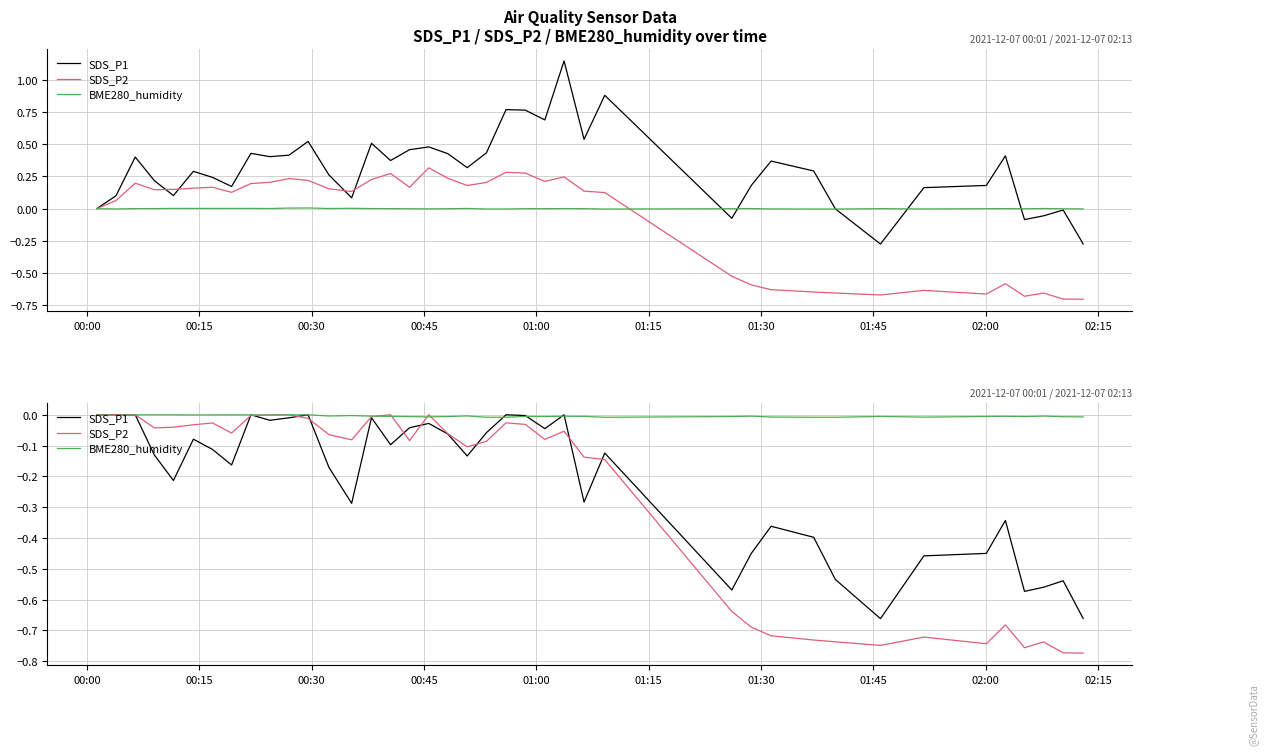

What is the average value of the SDS_P2 series?

-0.3